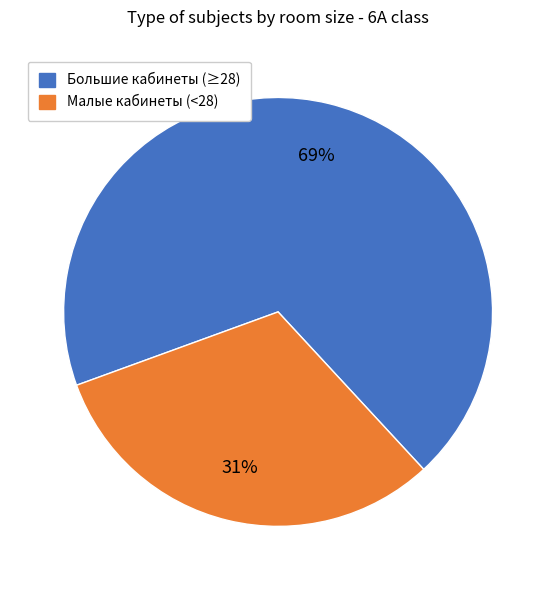

To the nearest percent, what is the average slice percentage?

50%